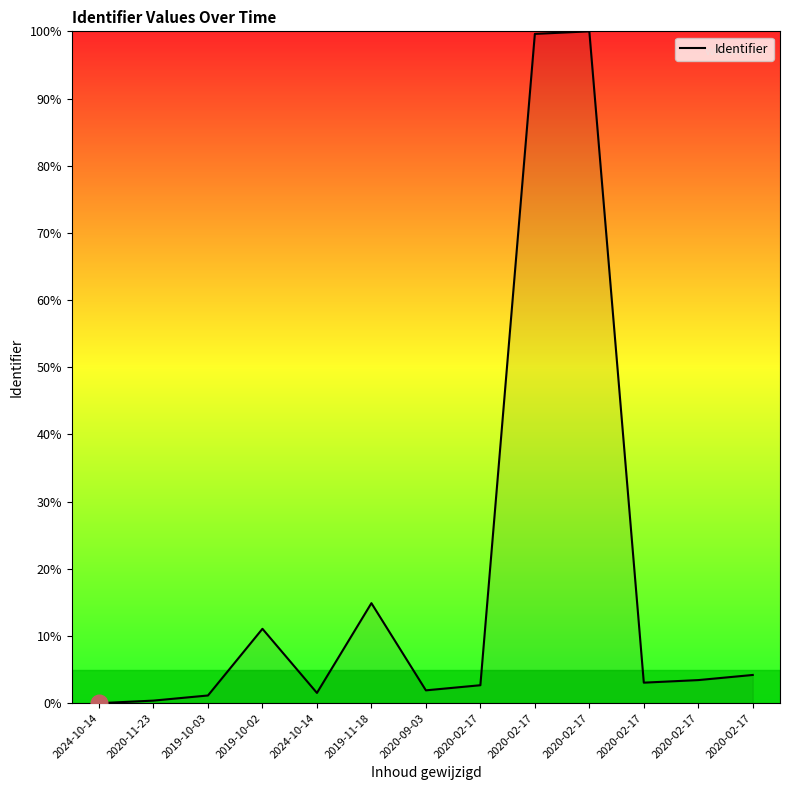

How many lines are shown in the chart?

1